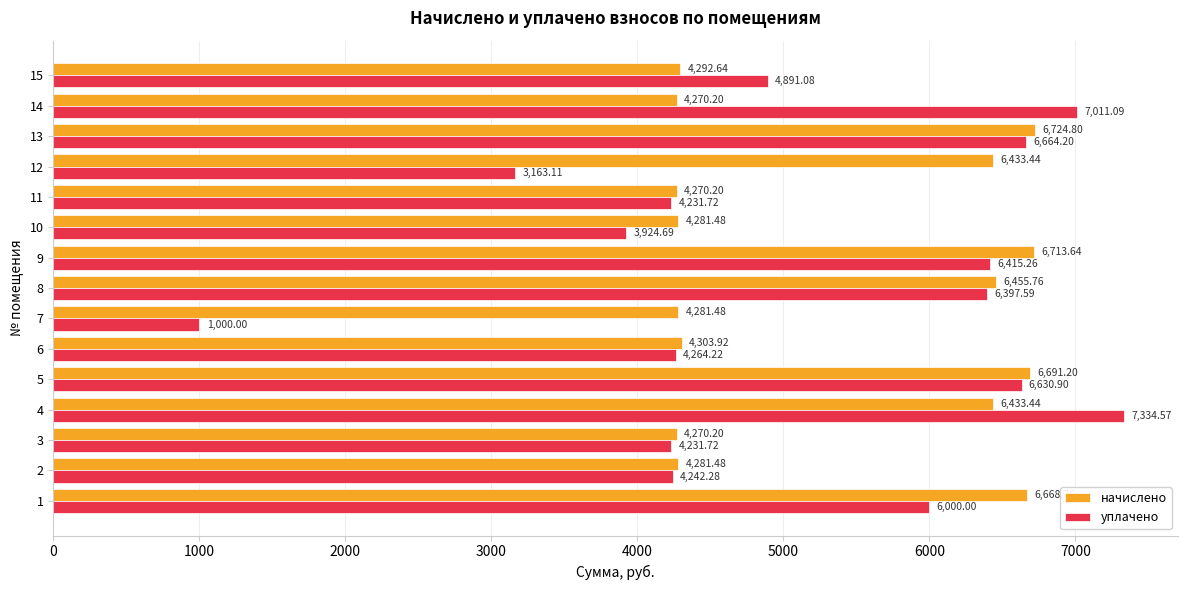

What value does the уплачено series have at 9?

6415.3